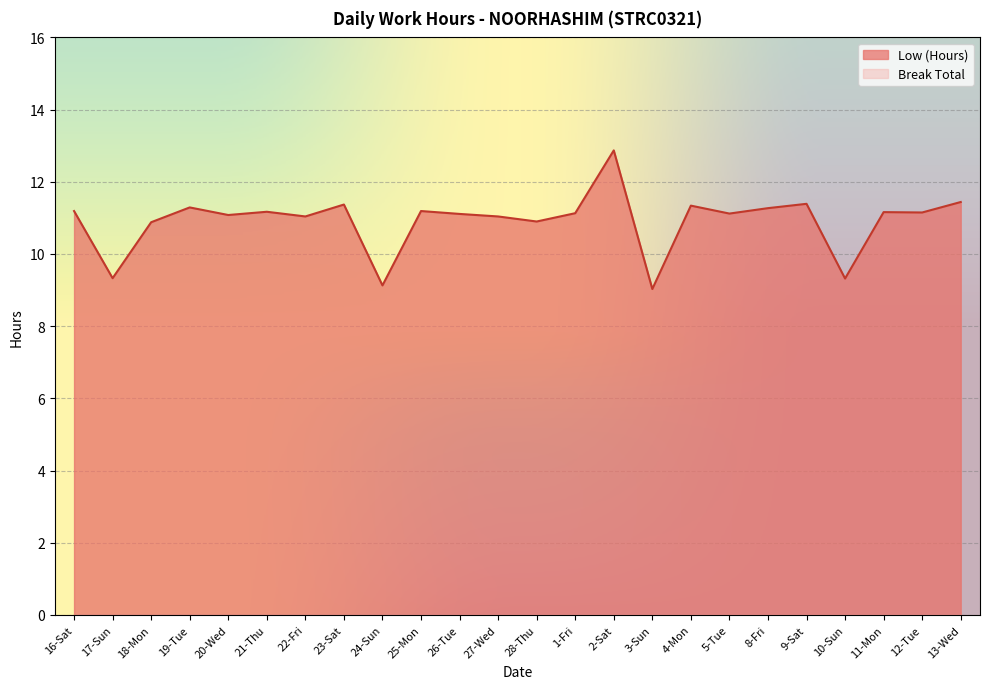

At which category does the data reach its first local valley?

17-Sun